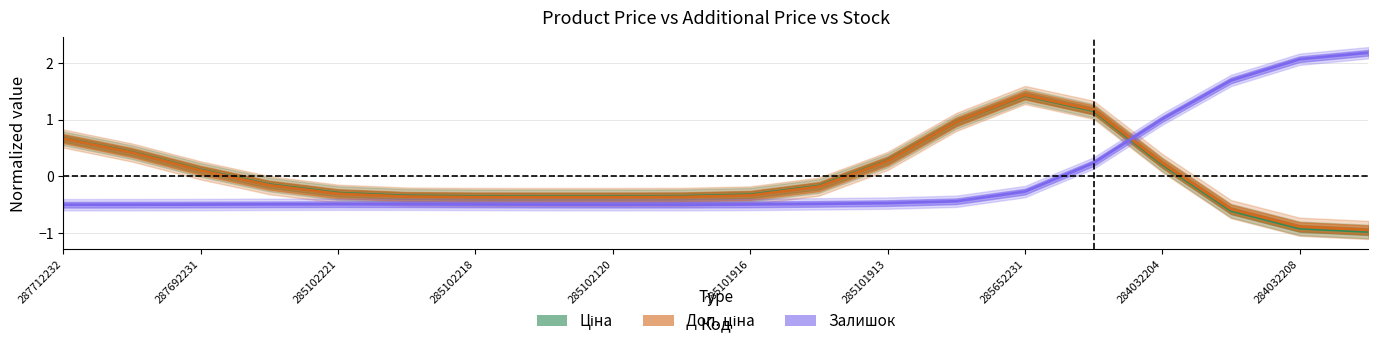

How many values in Залишок are below zero?

15